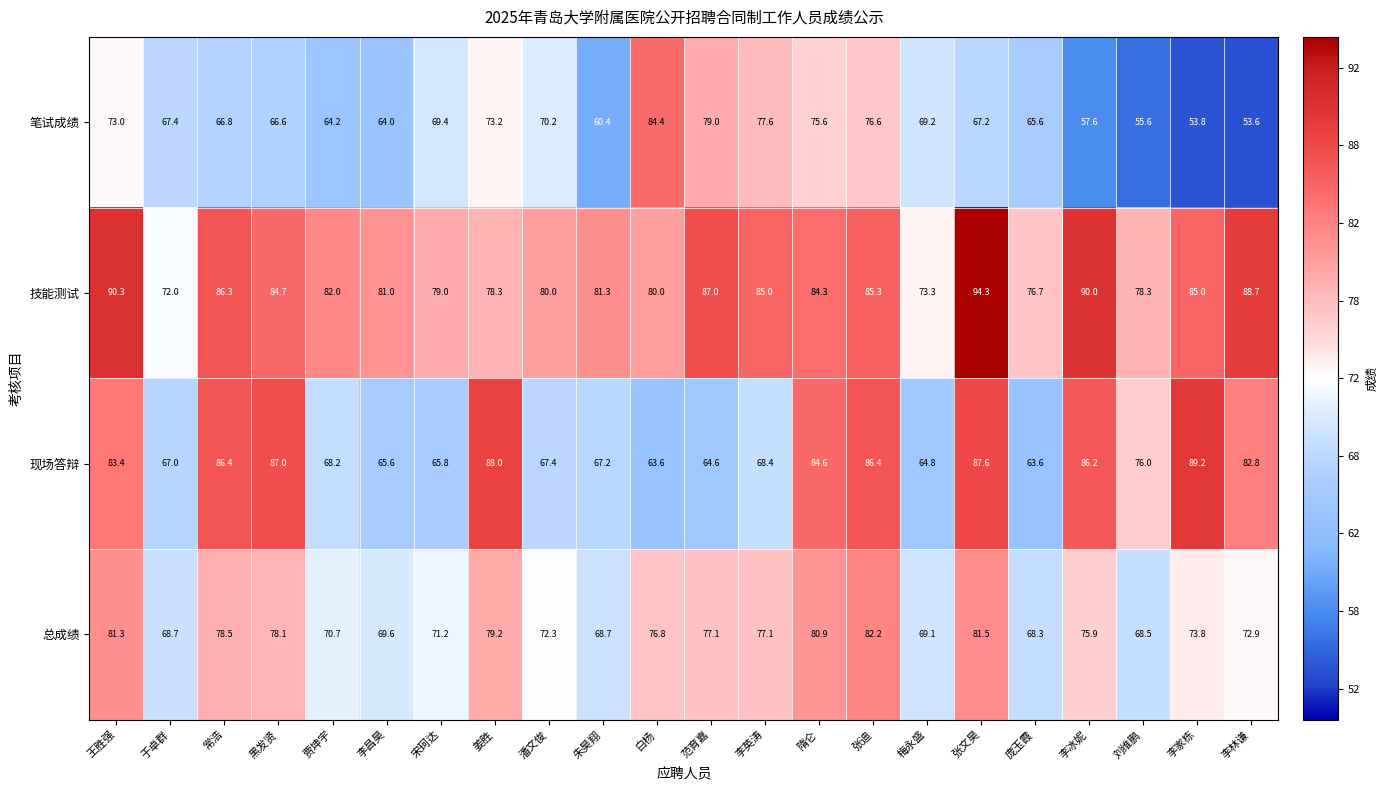

What is the sum of all 技能测试 values?

1822.8